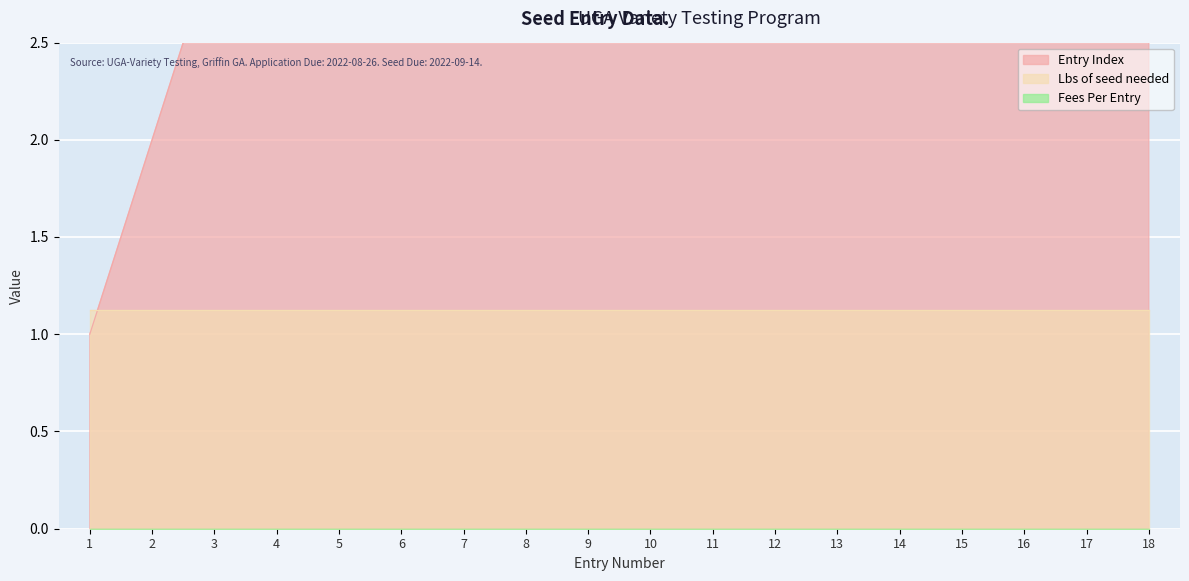

Reading left to right, transcribe all the data shown in this chart.

Fees Per Entry: 1=0.0	2=0.0	3=0.0	4=0.0	5=0.0	6=0.0	7=0.0	8=0.0	9=0.0	10=0.0	11=0.0	12=0.0	13=0.0	14=0.0	15=0.0	16=0.0	17=0.0	18=0.0
Lbs of seed needed: 1=1.1	2=1.1	3=1.1	4=1.1	5=1.1	6=1.1	7=1.1	8=1.1	9=1.1	10=1.1	11=1.1	12=1.1	13=1.1	14=1.1	15=1.1	16=1.1	17=1.1	18=1.1
Entry Index: 1=1.0	2=2.0	3=3.0	4=4.0	5=5.0	6=6.0	7=7.0	8=8.0	9=9.0	10=10.0	11=11.0	12=12.0	13=13.0	14=14.0	15=15.0	16=16.0	17=17.0	18=18.0